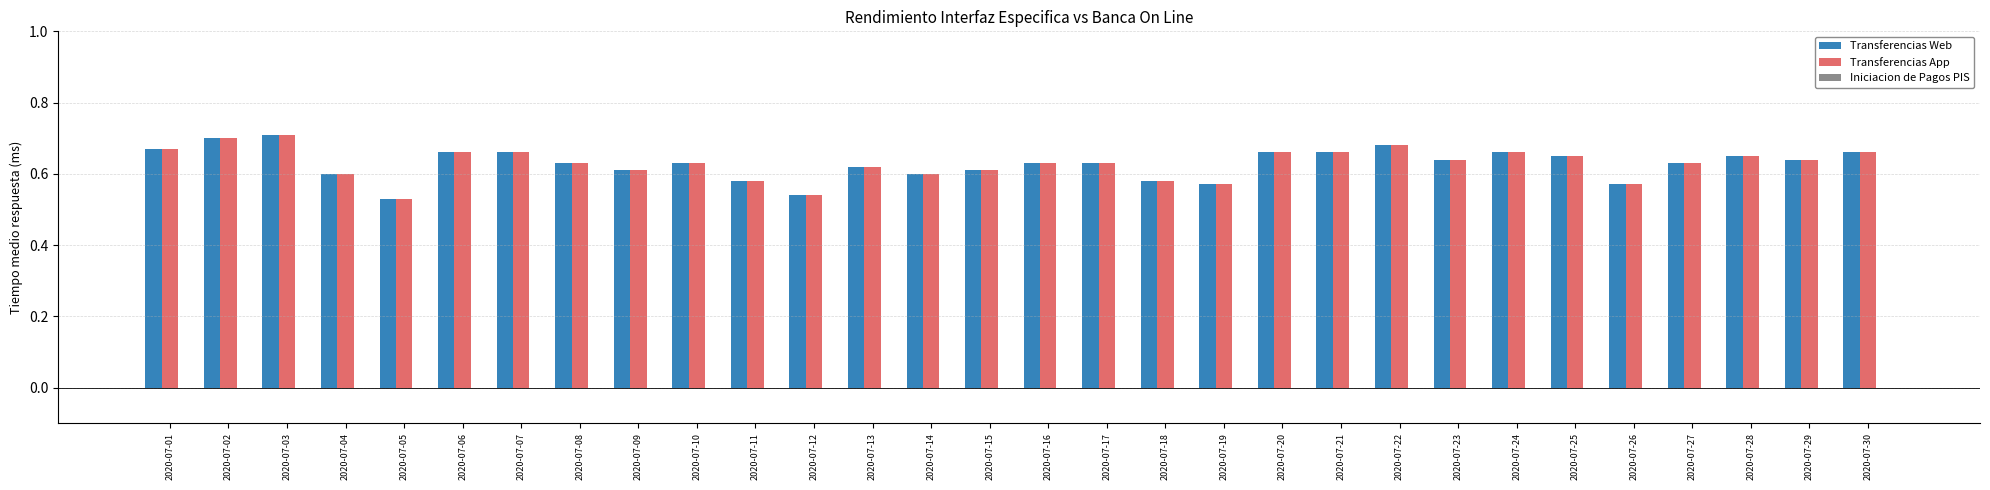

Does the chart contain any negative values?

No